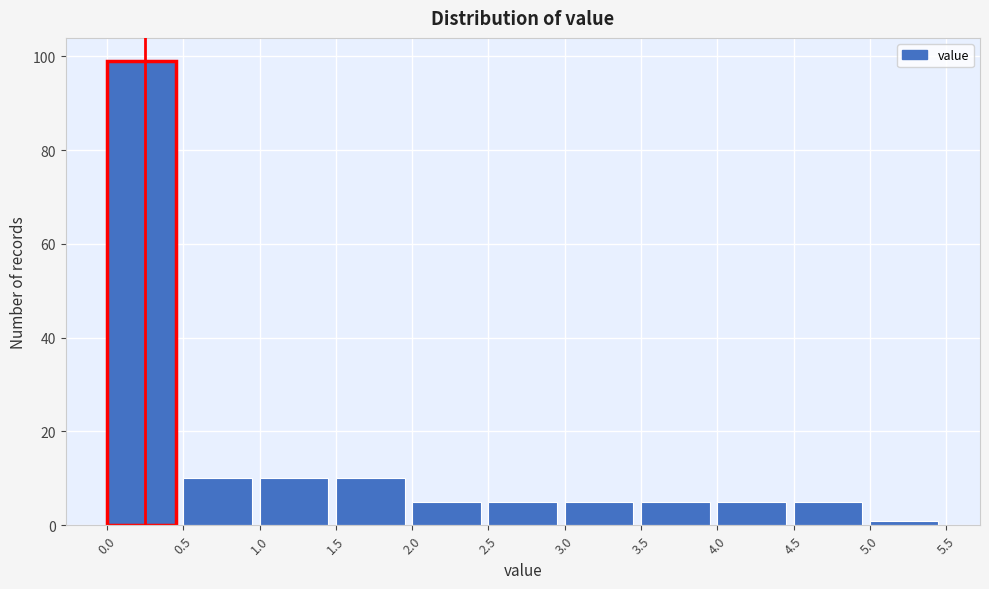

Which range on the x-axis has the tallest bar?

0.0 to 0.5